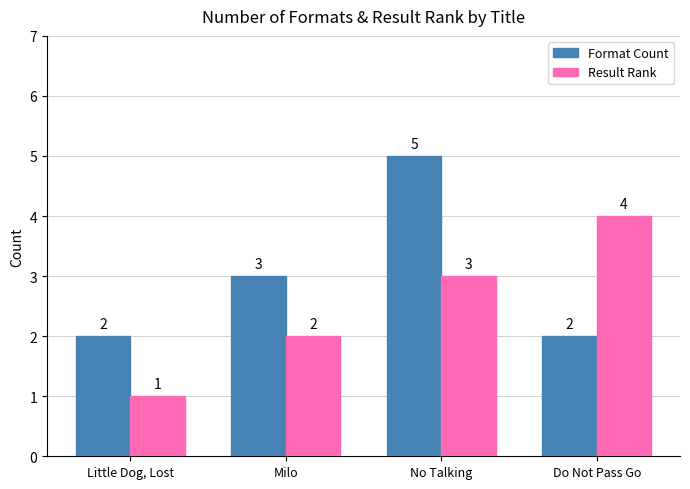

What is the greatest value displayed?

5